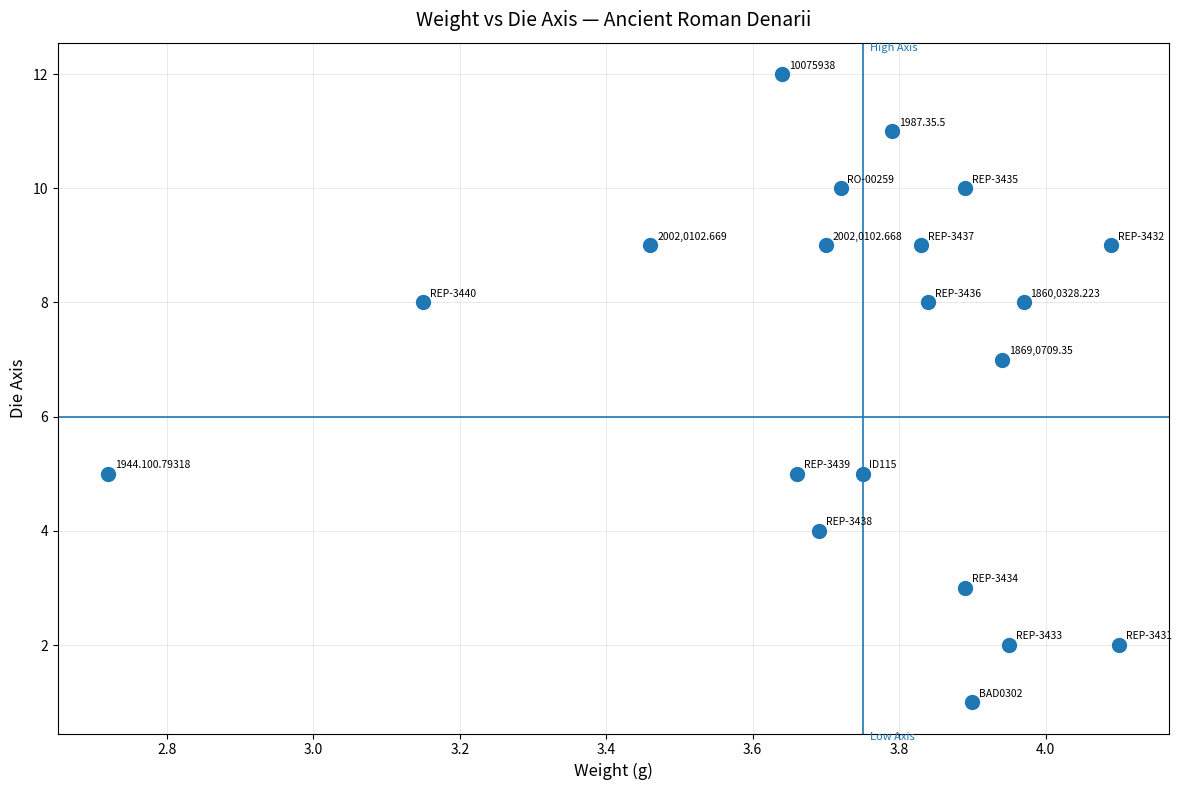

What is the range of Y values (max minus min)?

11